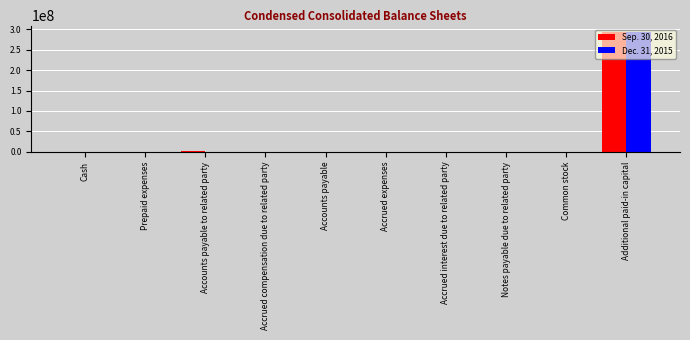

Which category has the highest value in the Sep. 30, 2016 series?

Additional paid-in capital